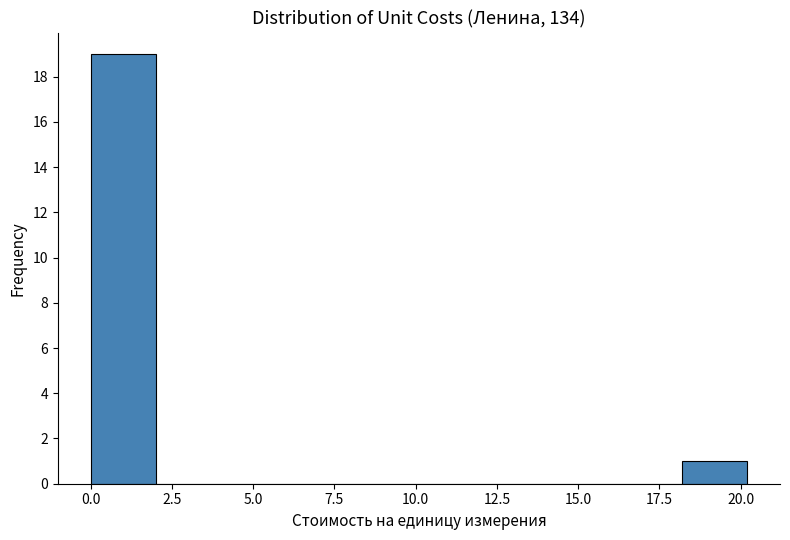

How tall is the bar that spans 18 to 20 on the x-axis? Neither the bar edges nor the heights are printed on the chart, so give them approximately, as read against the axes.

1